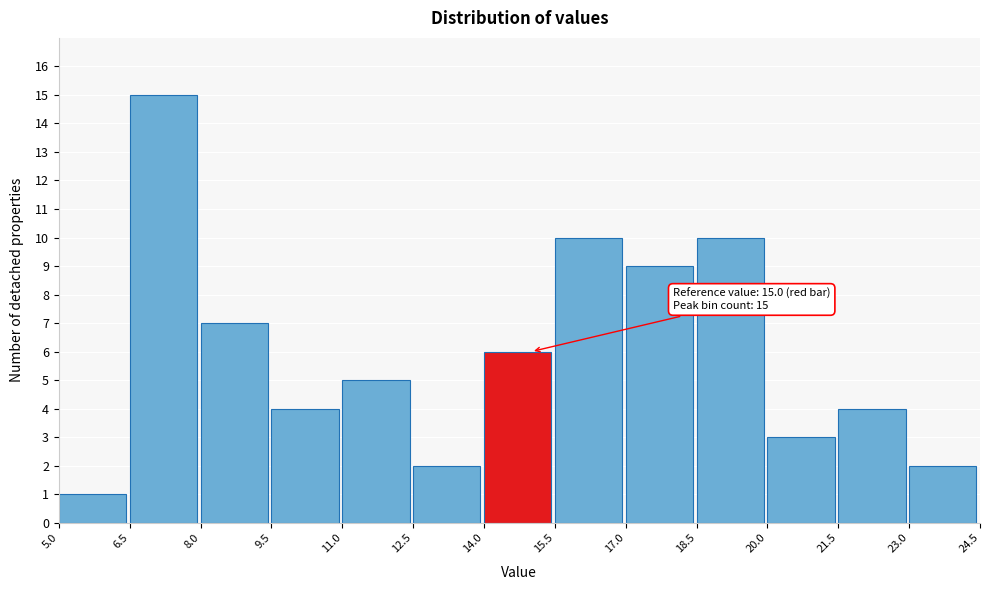

Over which range of the x-axis is the bar tallest?

6.5 to 8.0